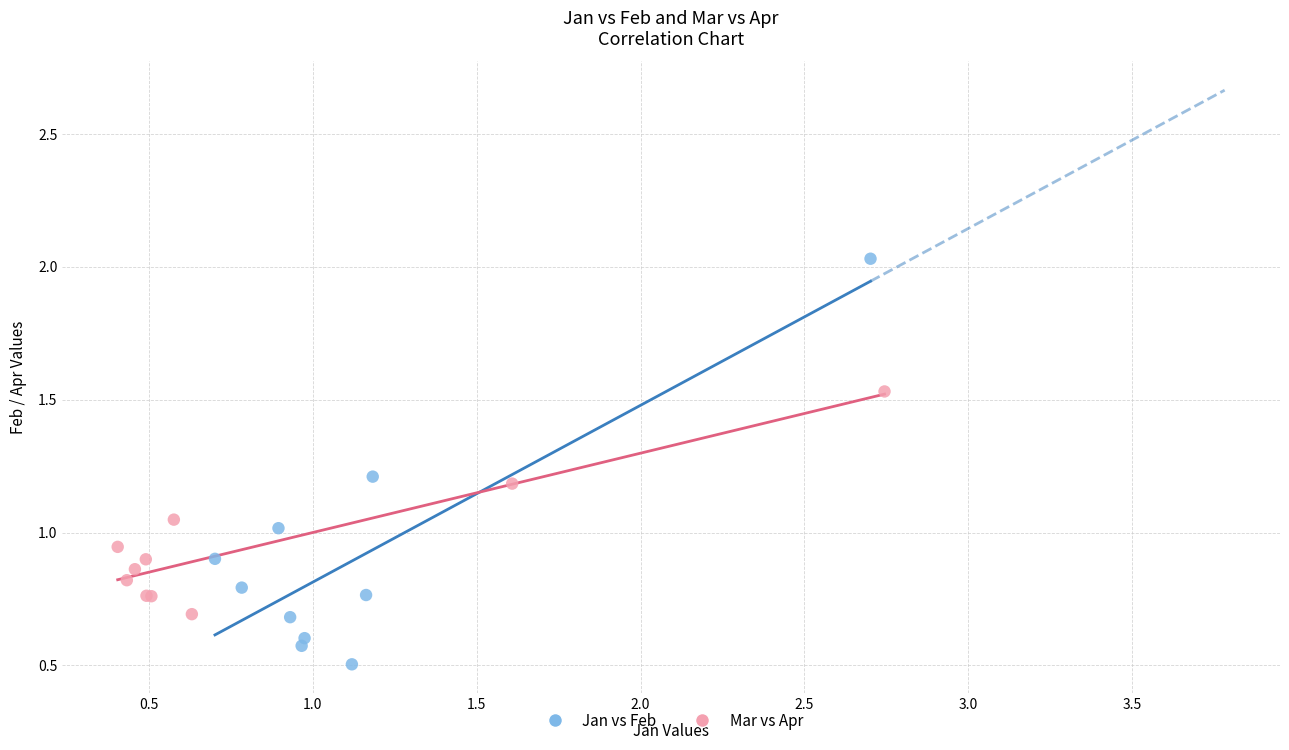

Which series reaches the minimum Y coordinate?

Jan vs Feb